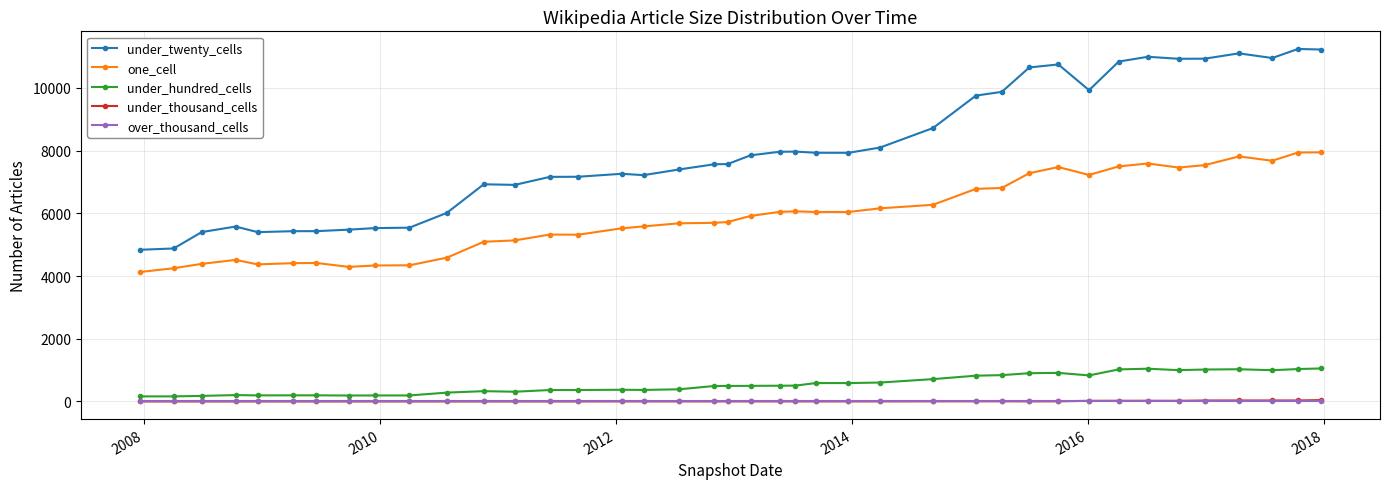

How many distinct data groups are displayed?

5